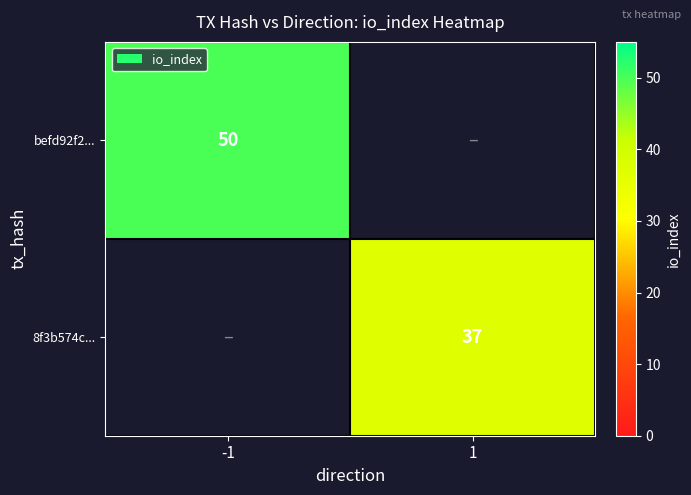

True or false: befd92f2... has a value of 23 at -1.

False